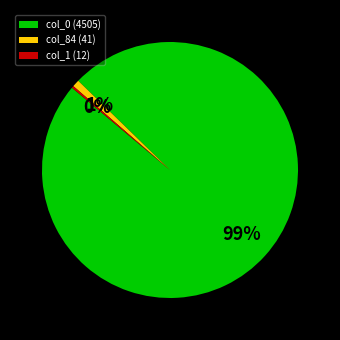

What percentage is the col_84 (41) slice, to the nearest percent?

1%